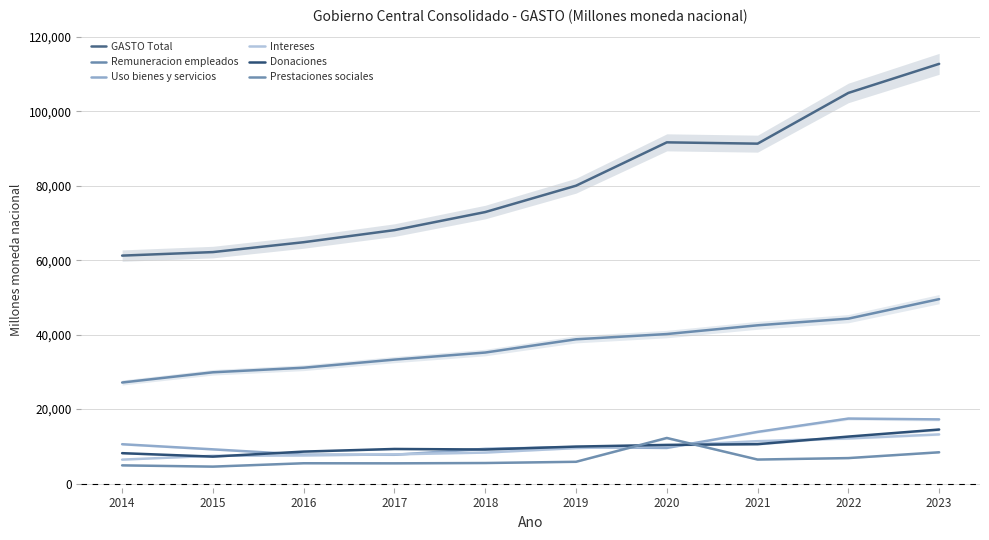

What value does the Remuneracion empleados series have at 2021?

42514.3